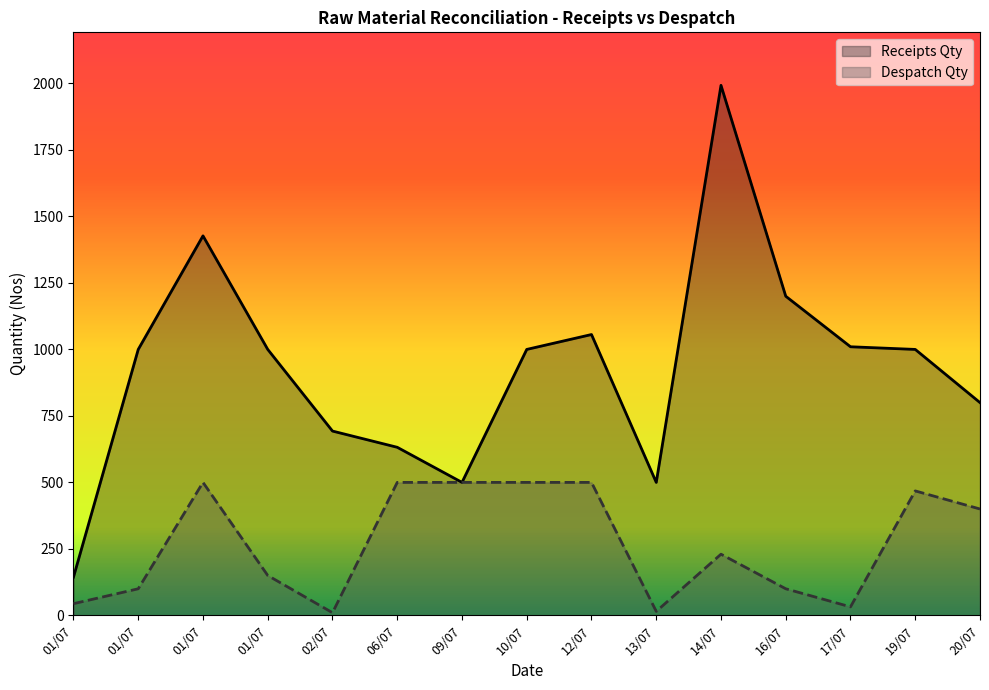

Does the chart display data point markers on the line(s)?

No